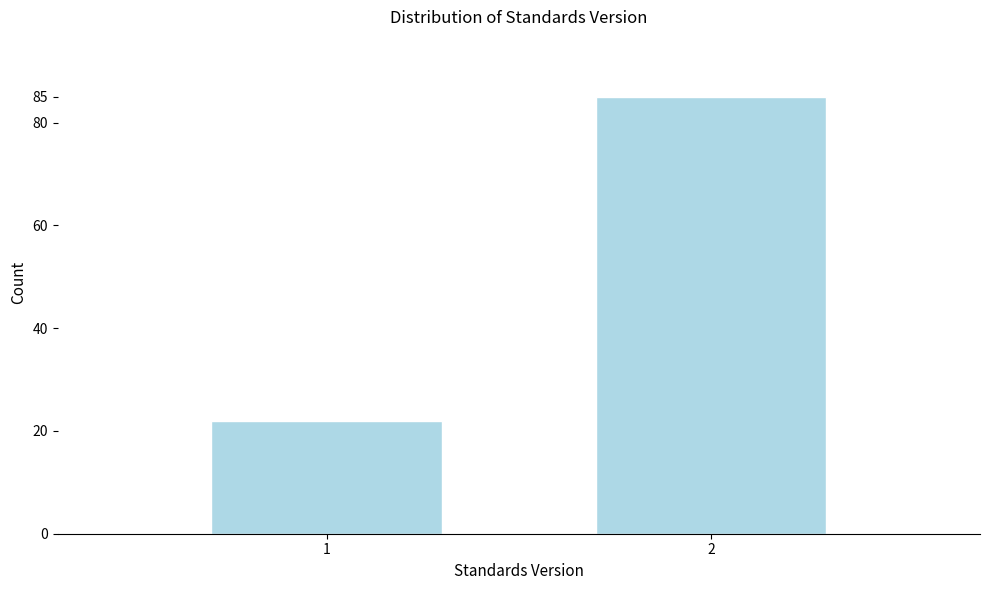

Reading left to right, transcribe all the data shown in this chart.

1=22	2=85